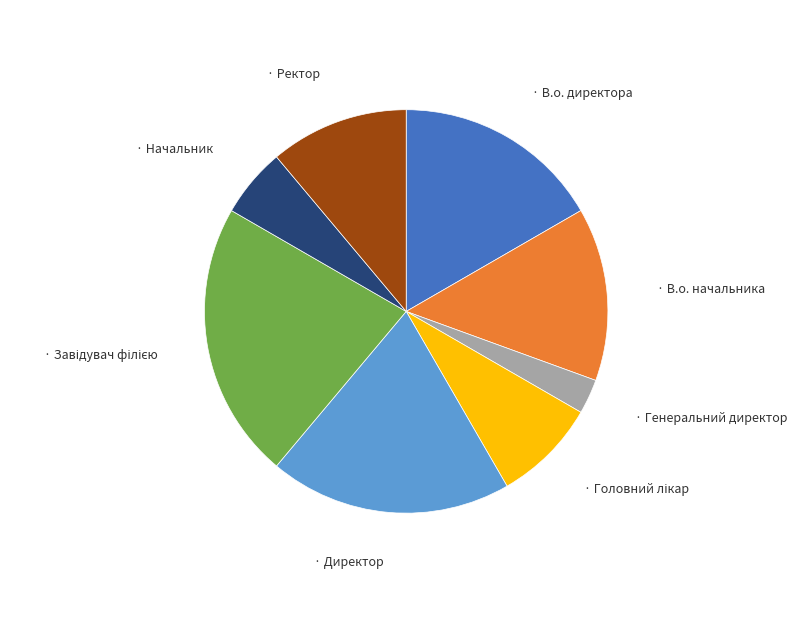

Does any single category account for the majority?

No